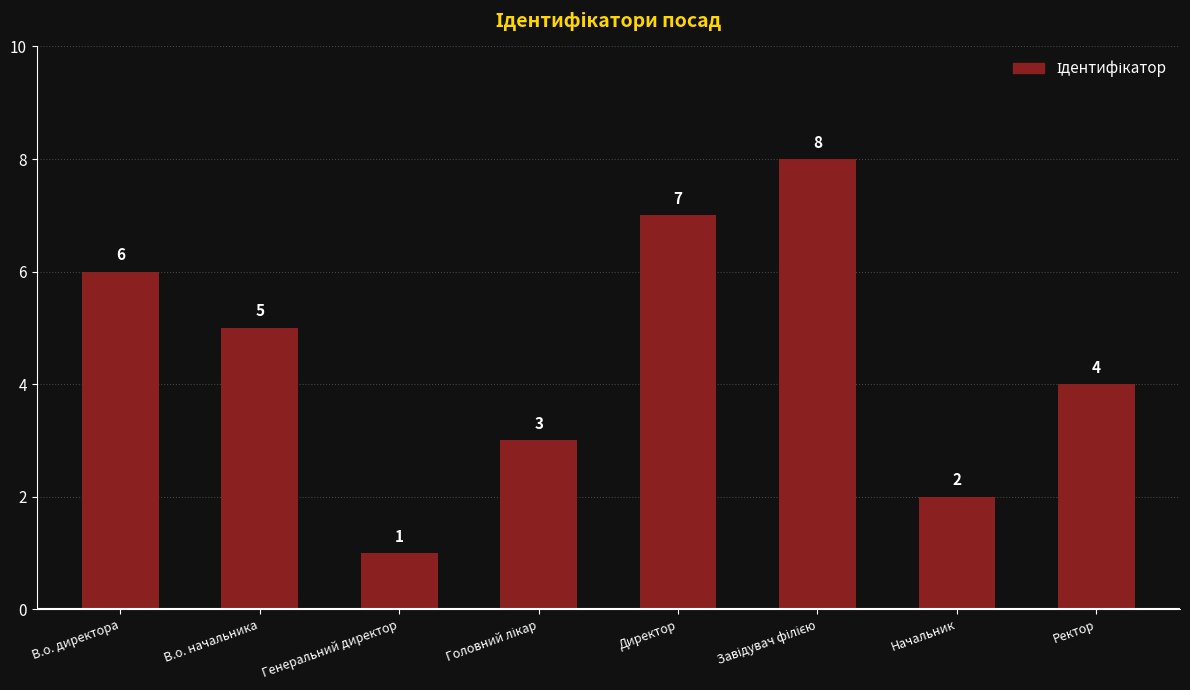

How many series are shown in this chart?

1